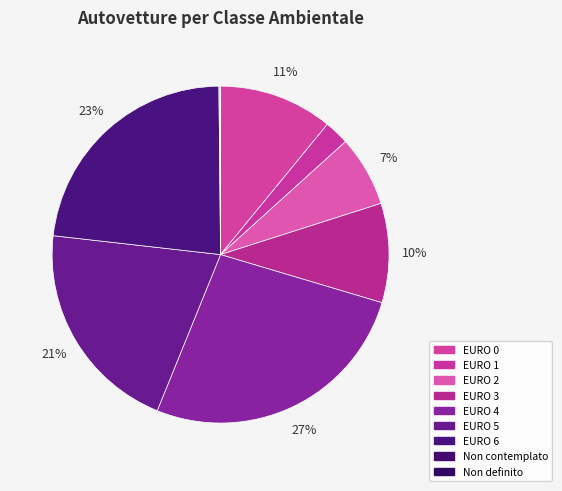

The EURO 0 slice represents 11% of the pie. True or false?

True